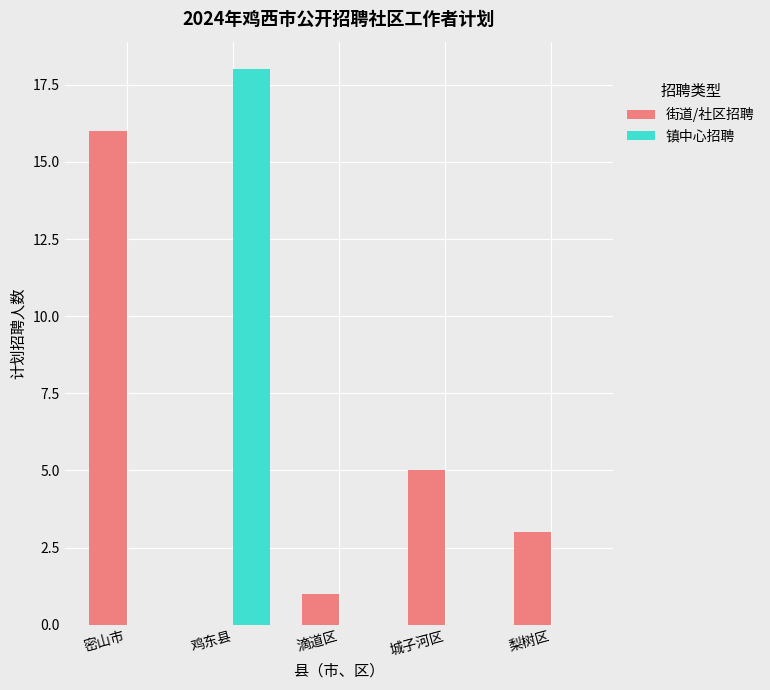

How many series are shown in this chart?

2